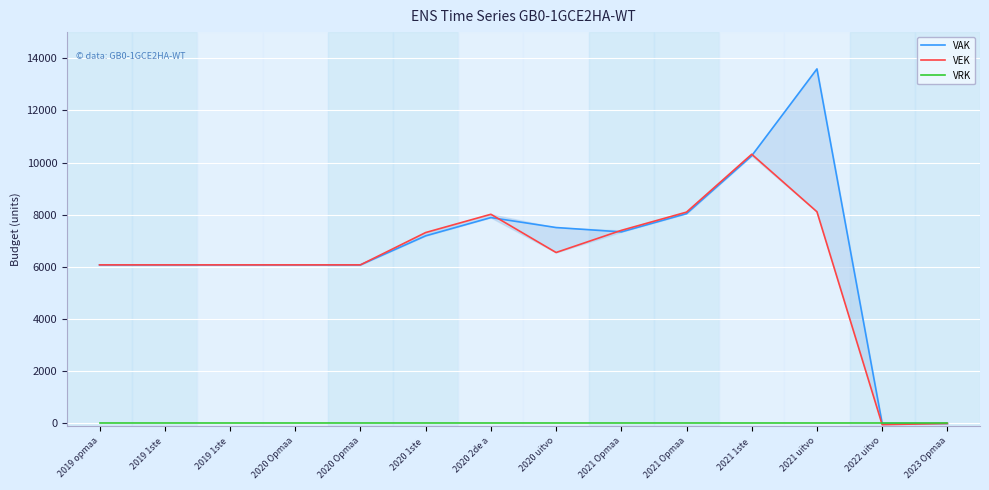

Is it true that VEK equals 11249 at 2020 uitvo?

False